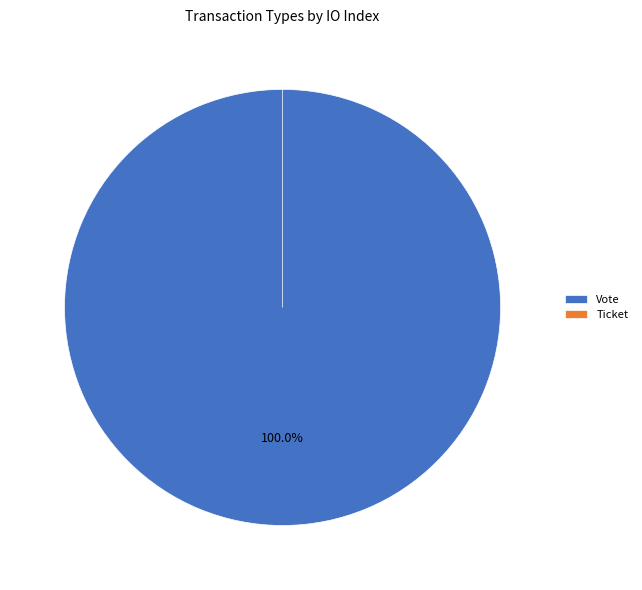

The Vote slice represents 99% of the pie. True or false?

False